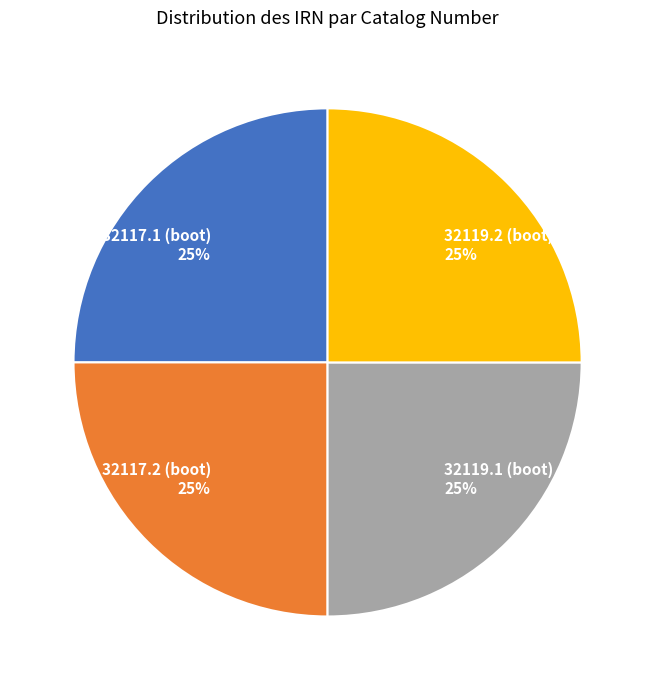

Approximately how many times larger is the value at 32119.2 (boot) compared to 32117.2 (boot)?

1.0